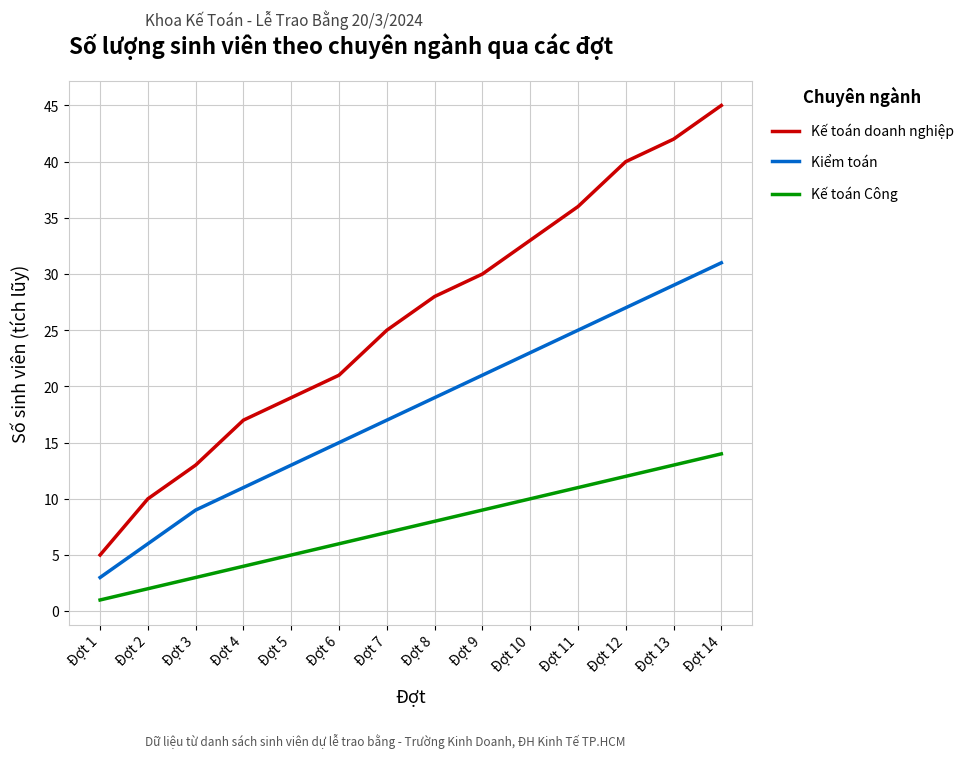

What are all the series names shown in the legend?

Kế toán doanh nghiệp, Kiểm toán, Kế toán Công